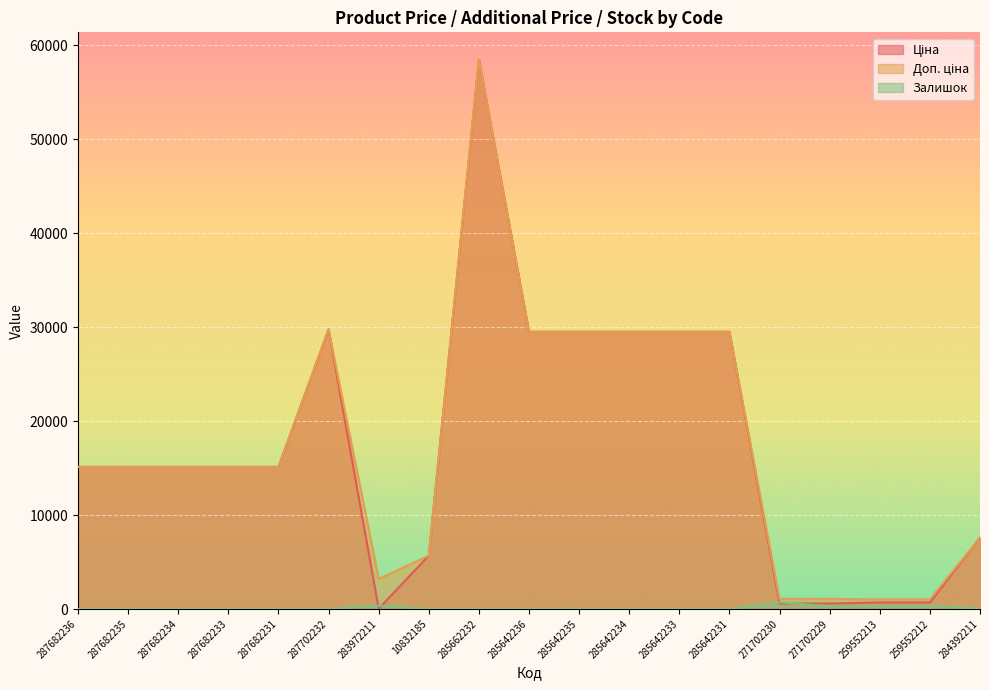

At which label is Залишок closest to 367?

283972211